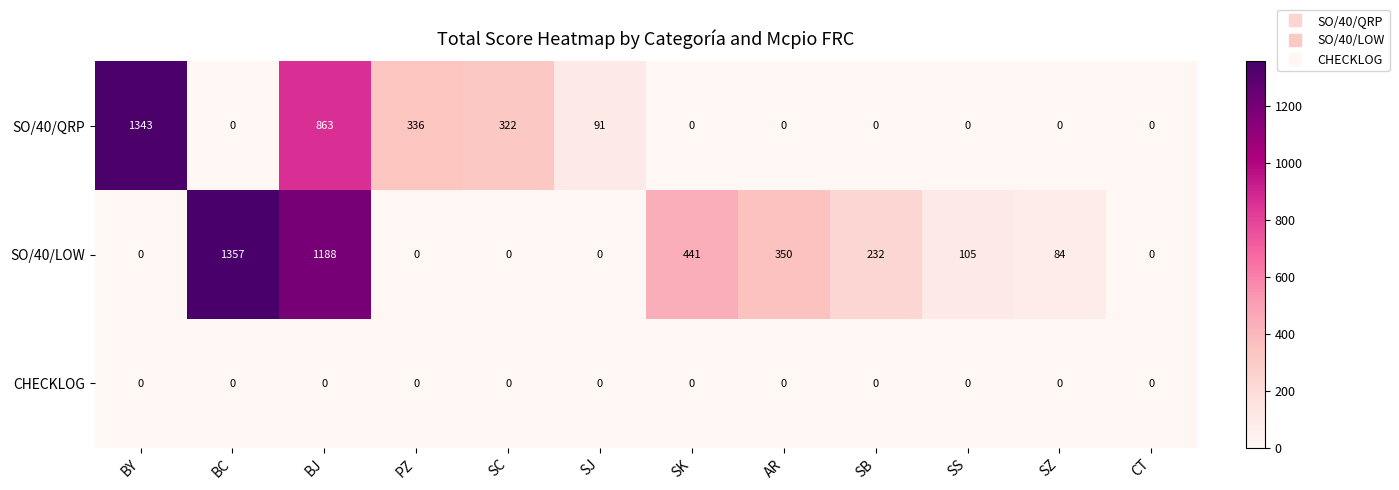

Which series changed the most between SJ and SZ?

SO/40/QRP